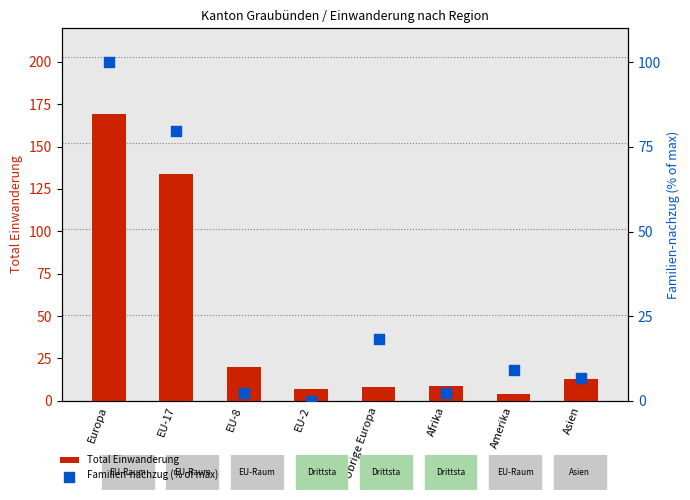

Which series has the largest total across all categories?

Total Einwanderung